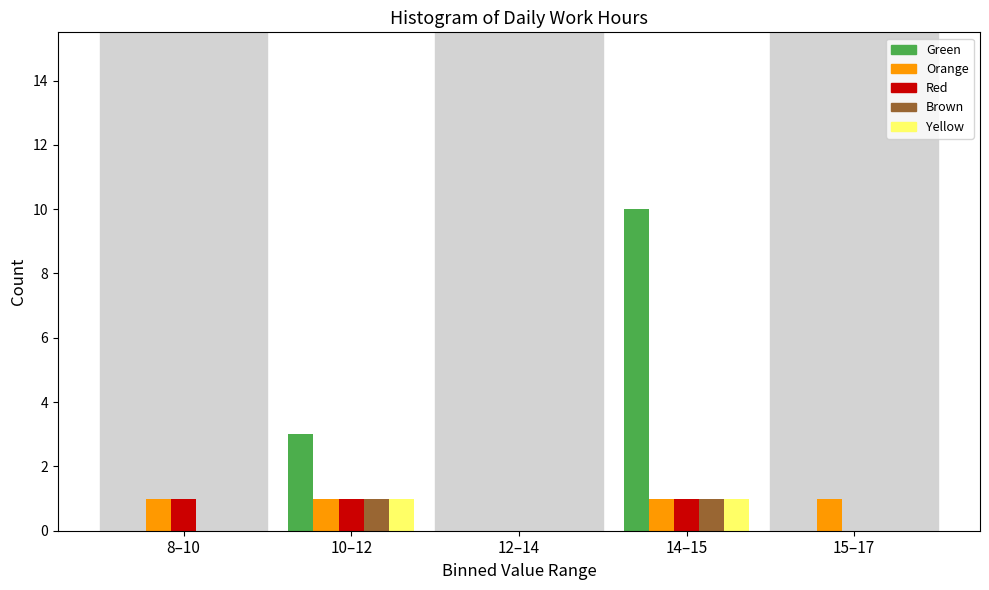

Reading right to left, extract all data points from this chart.

Green: 15–17=0	14–15=10	12–14=0	10–12=3	8–10=0
Orange: 15–17=1	14–15=1	12–14=0	10–12=1	8–10=1
Red: 15–17=0	14–15=1	12–14=0	10–12=1	8–10=1
Brown: 15–17=0	14–15=1	12–14=0	10–12=1	8–10=0
Yellow: 15–17=0	14–15=1	12–14=0	10–12=1	8–10=0